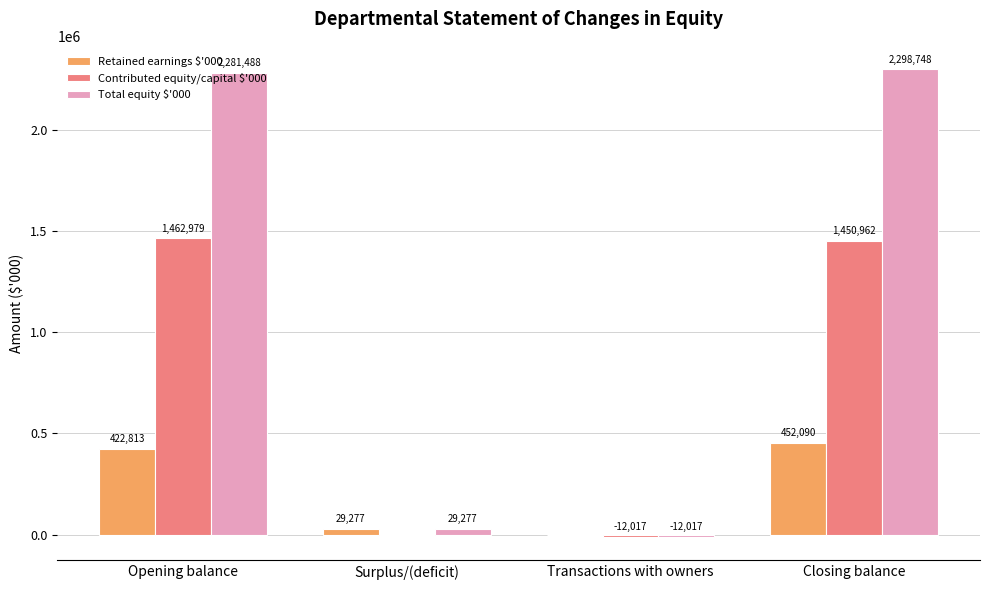

Between Surplus/(deficit) and Closing balance, which series saw the biggest shift?

Total equity $'000